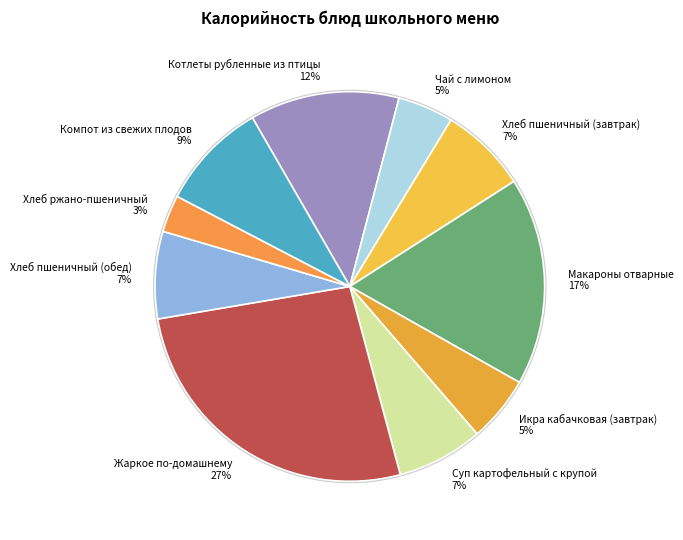

What is the largest slice in the pie chart?

Жаркое по-домашнему